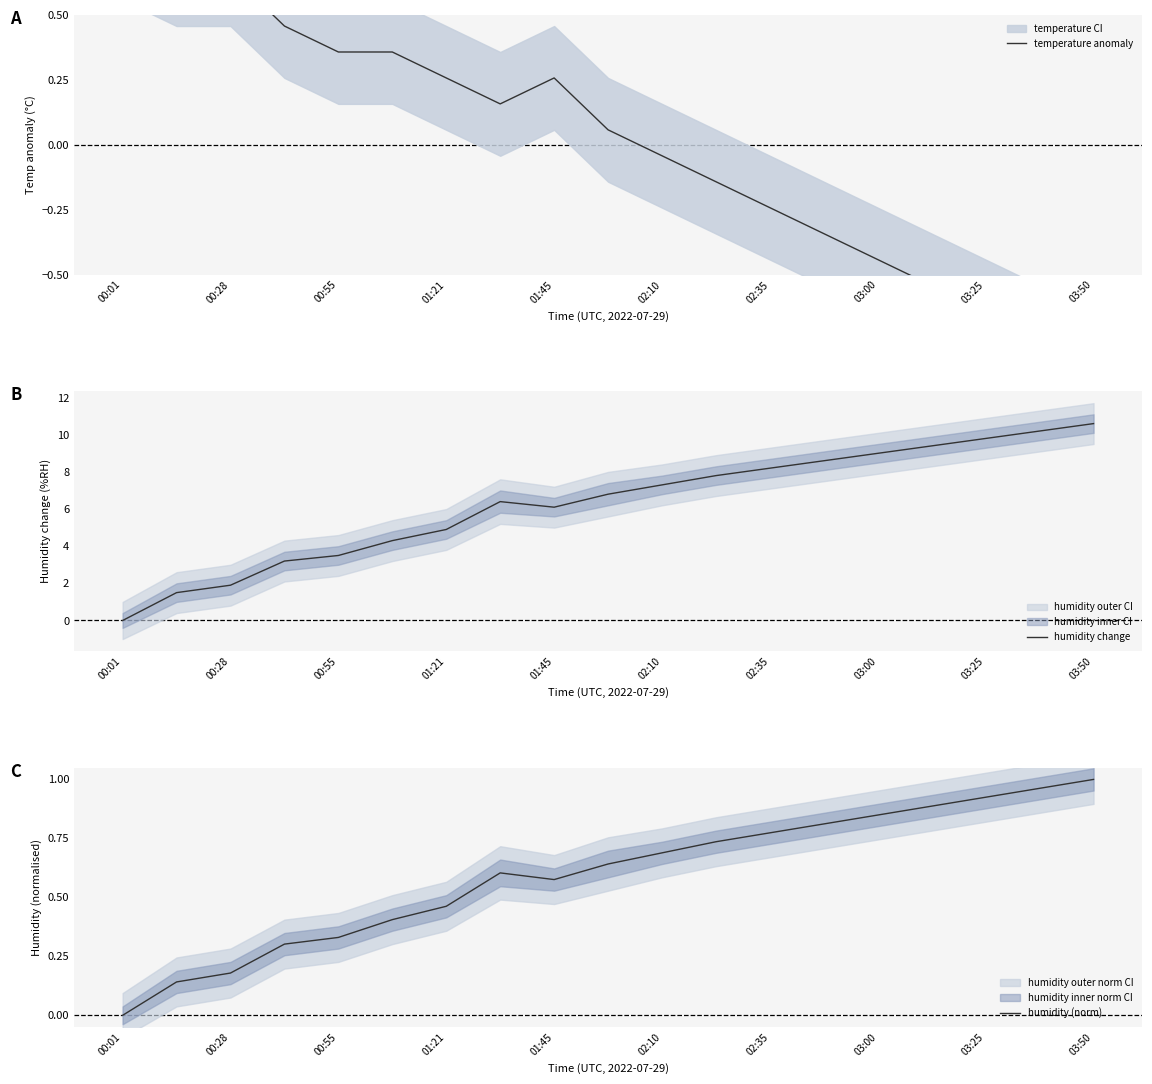

In humidity (norm), how many points are lower than both neighbors (excluding endpoints)?

1